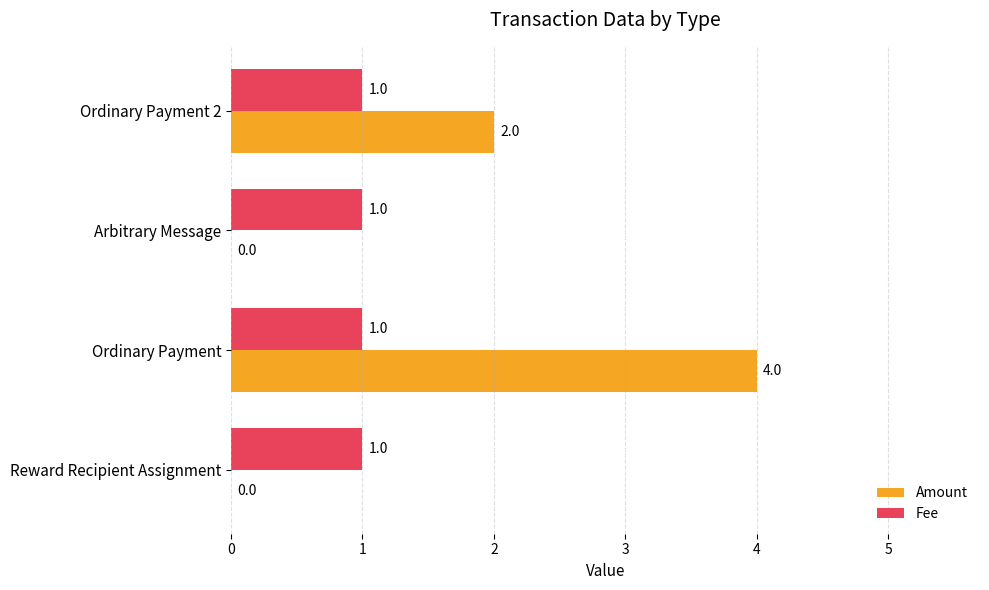

What is the greatest value displayed?

4